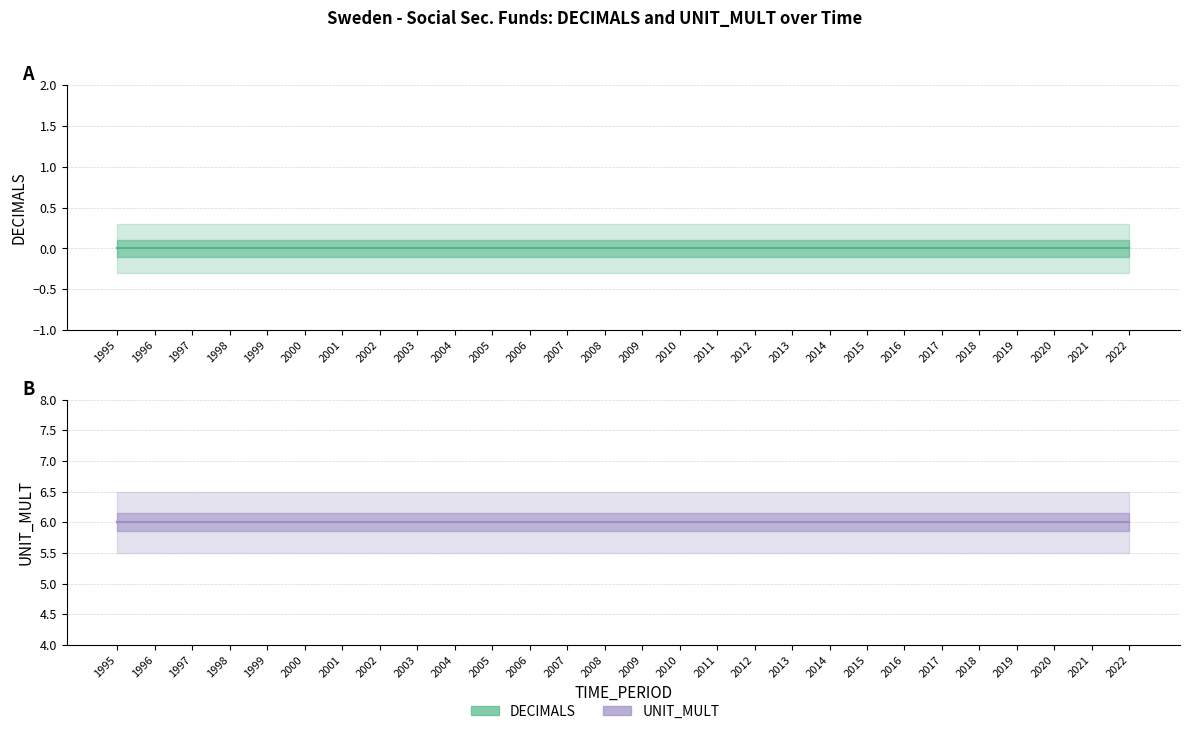

Which series has the largest total across all categories?

UNIT_MULT